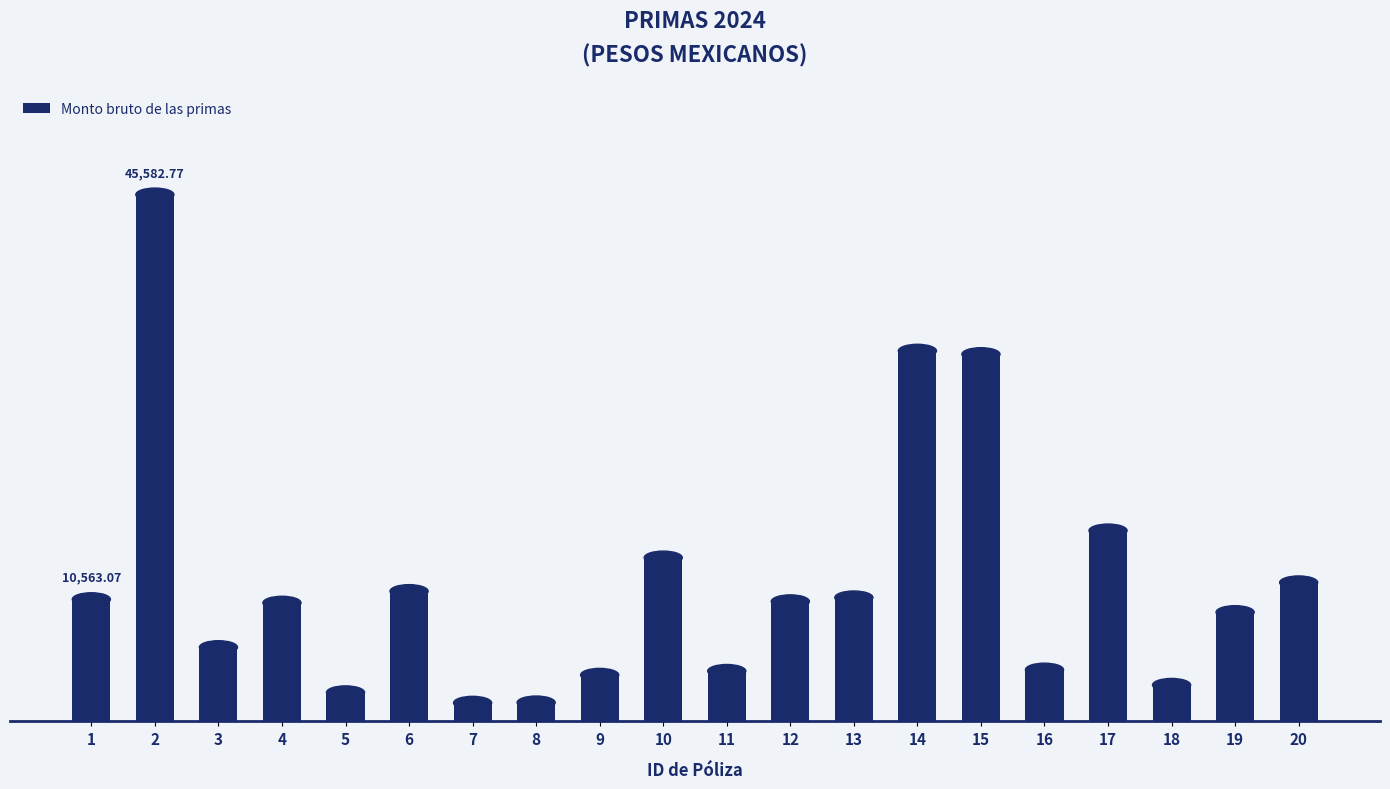

The chart shows a value of 16507.4 at 17. True or false?

True